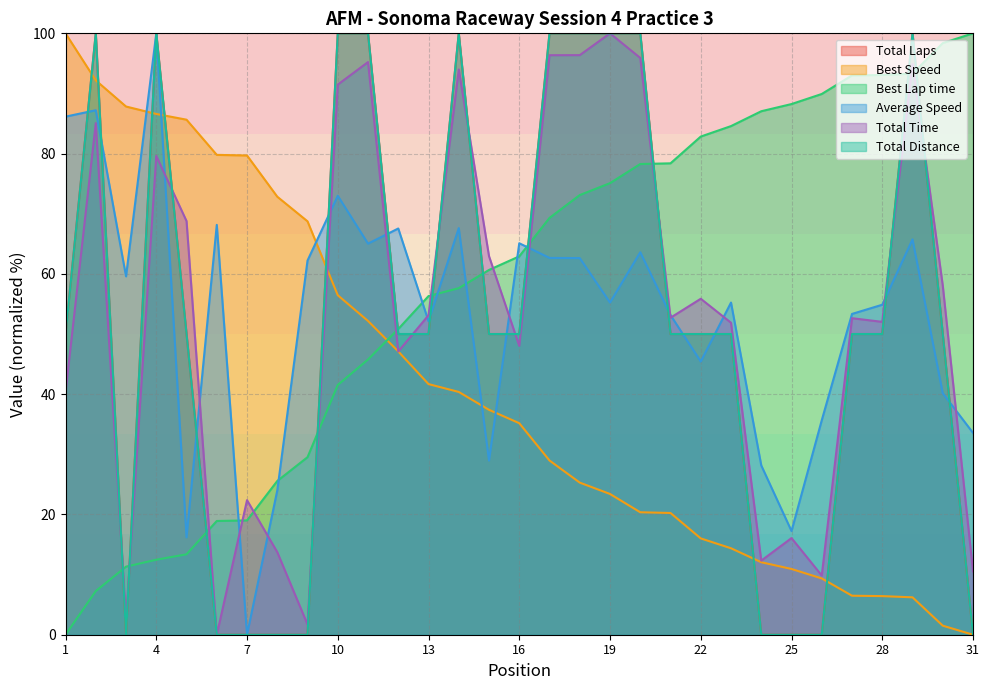

What is the difference between the second highest and minimum values in the Best Lap time series?

98.4